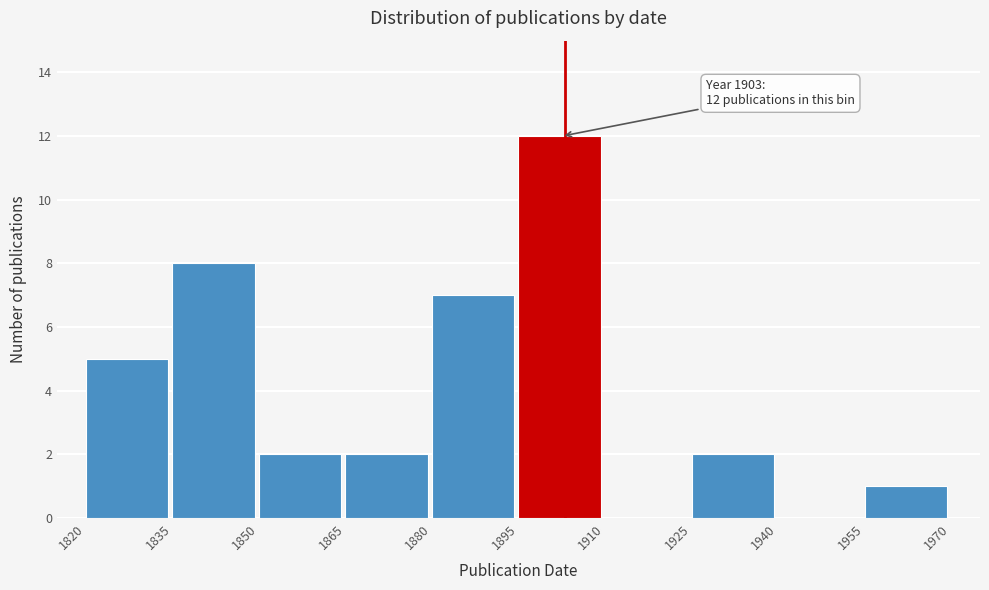

Which range on the x-axis has the tallest bar?

1895 to 1910